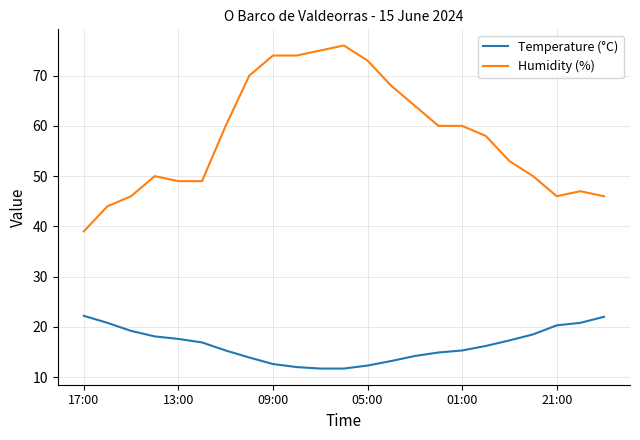

True or false: Humidity (%) and Temperature (°C) cross at least once.

False